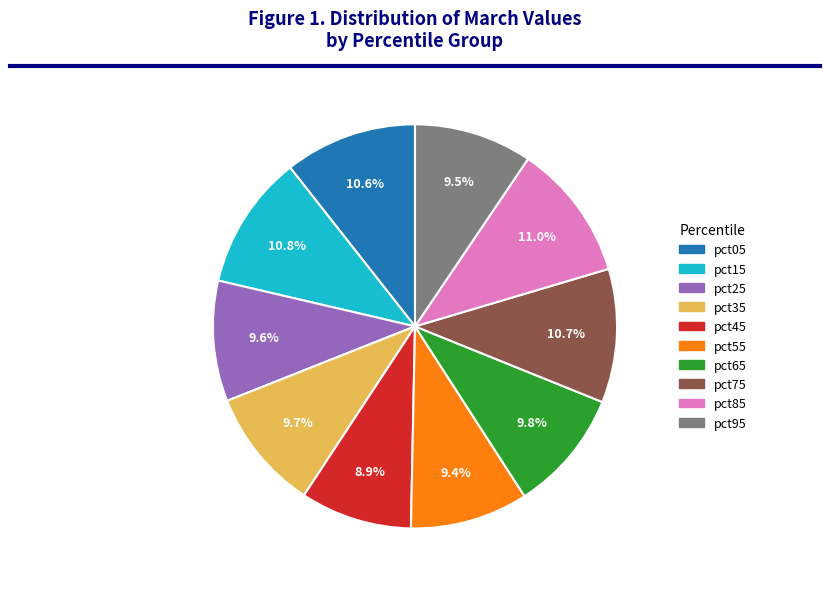

True or false: pct45 accounts for 9% of the total.

True